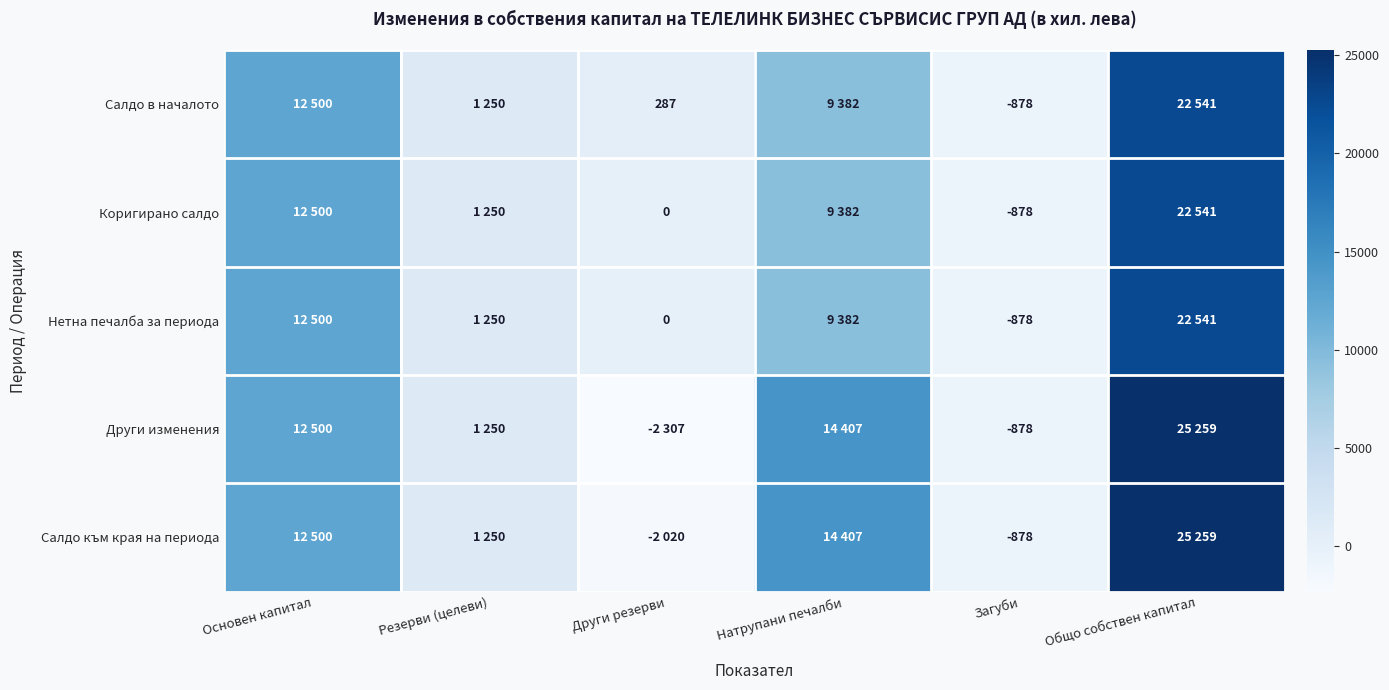

How many values in Коригирано салдо are above zero?

4